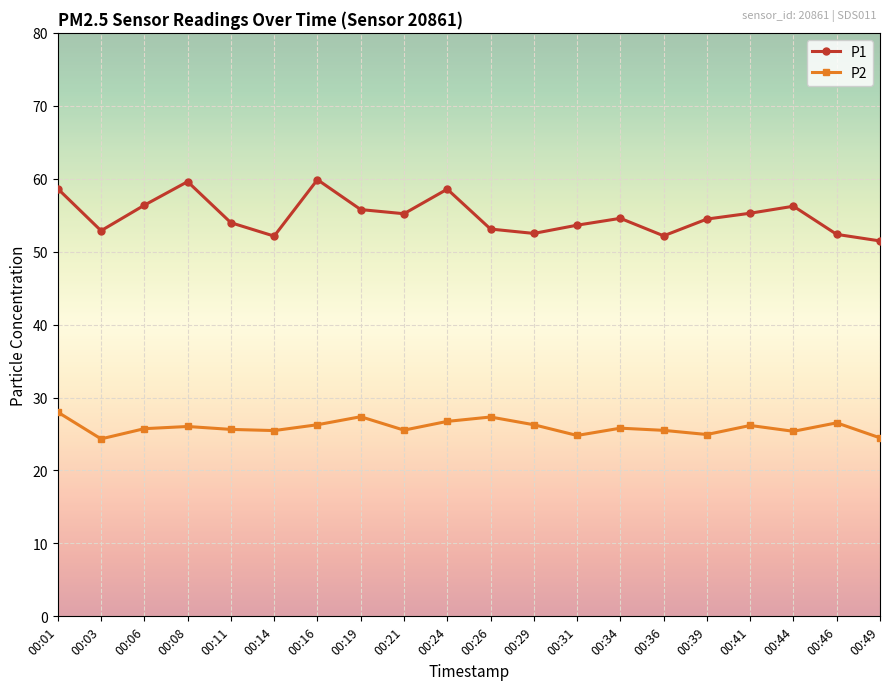

True or false: P1 and P2 intersect in this chart.

False